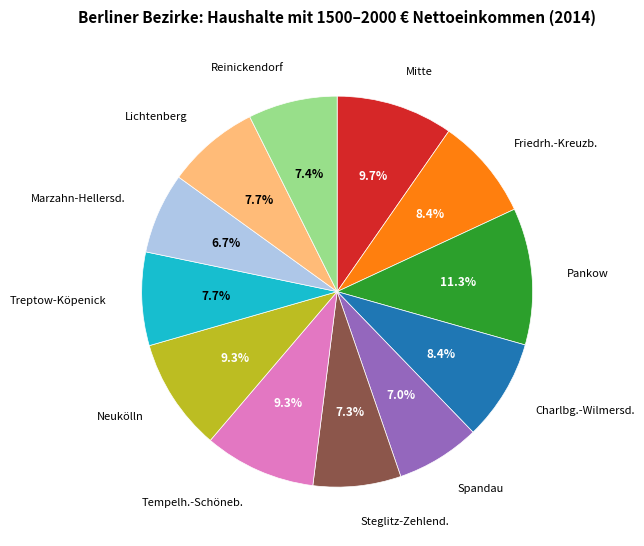

To the nearest percent, what is the difference between the largest and smallest slice percentages?

5%